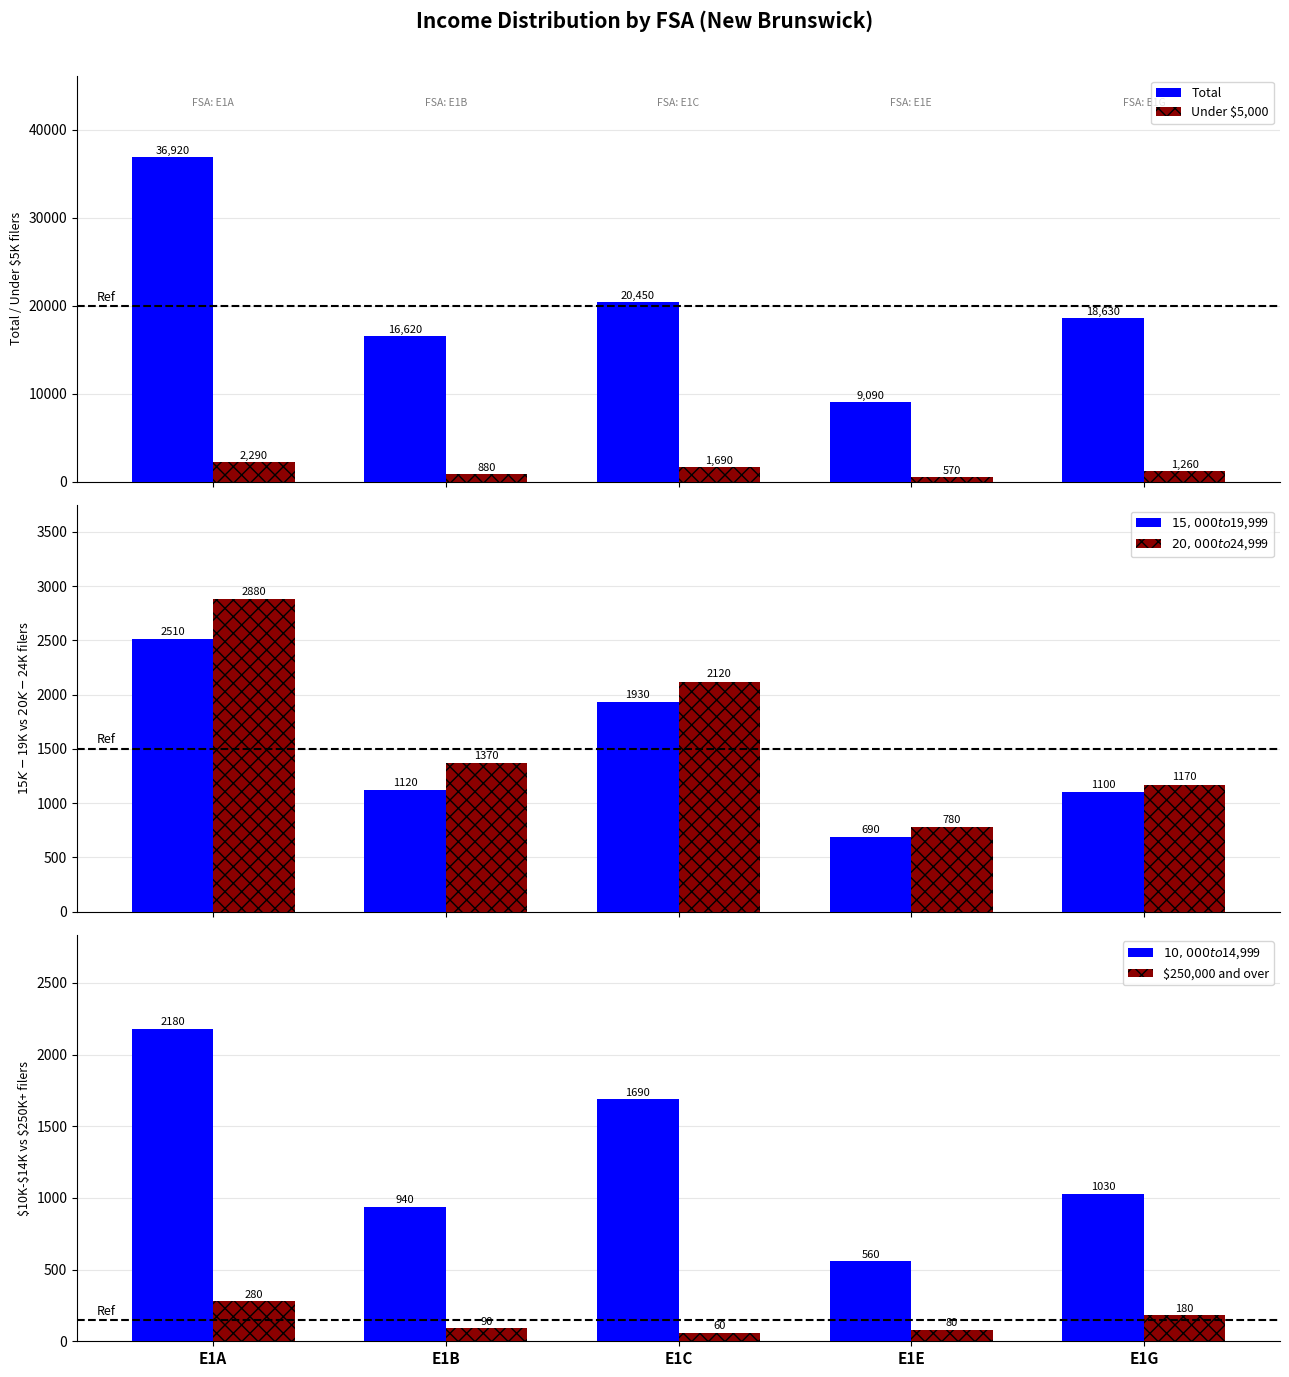

At which category is the sum across all series the highest?

E1A